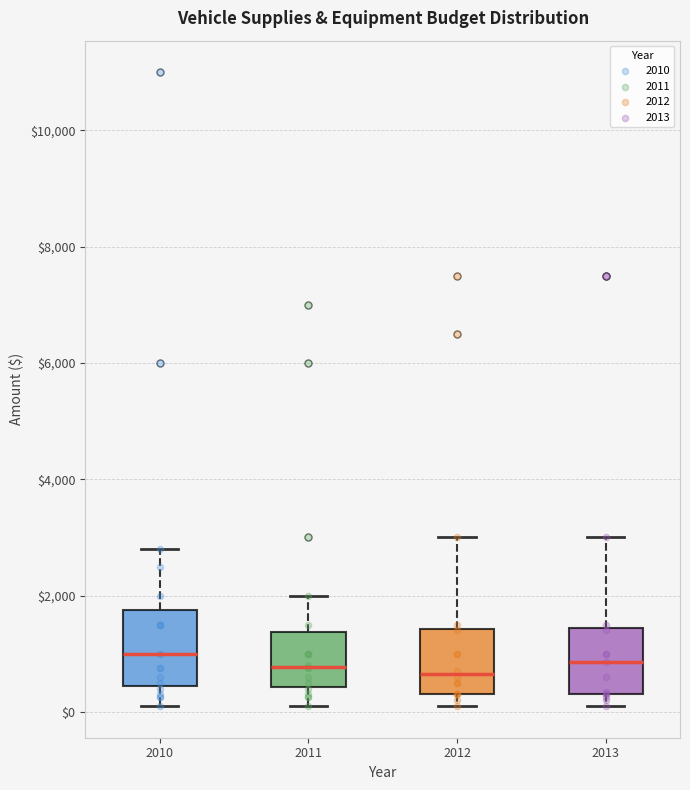

Reading left to right, transcribe this box plot: for each box, give where its median line is, the range the box spans, and where its two whiskers end, as read against the y-axis. The values are not printed on the chart, so give them approximately, as read against the axis.

2010: median 1000, box 400 to 1800, whiskers 200 to 2800
2011: median 800, box 400 to 1400, whiskers 200 to 2000
2012: median 600, box 400 to 1400, whiskers 200 to 3000
2013: median 800, box 400 to 1400, whiskers 200 to 3000